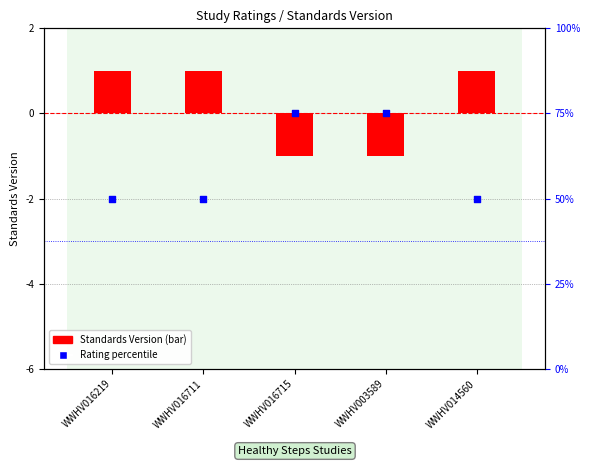

Which series reaches the maximum Y coordinate?

Rating (percentile)